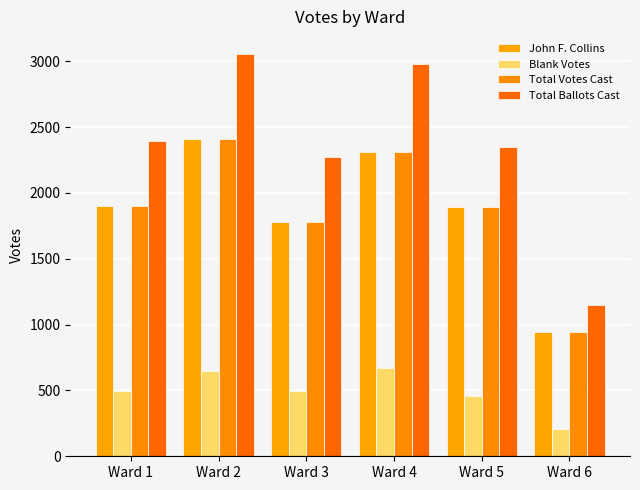

Between Ward 5 and Ward 6, which series saw the biggest shift?

Total Ballots Cast